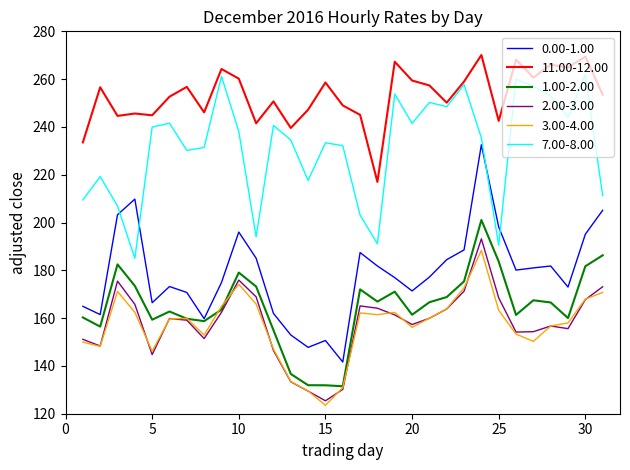

What is the highest value of the 1.00-2.00 series?

201.1